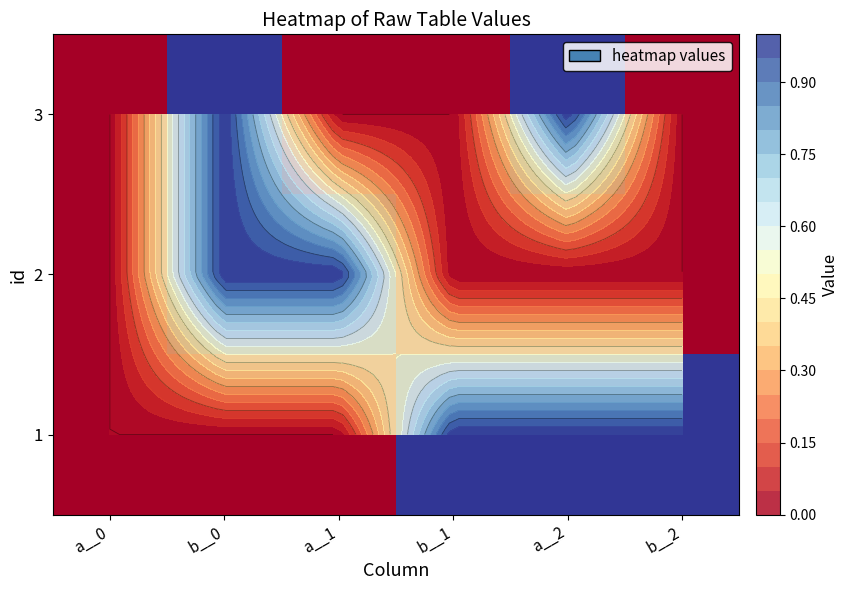

How many data points in 2 are above 0?

2